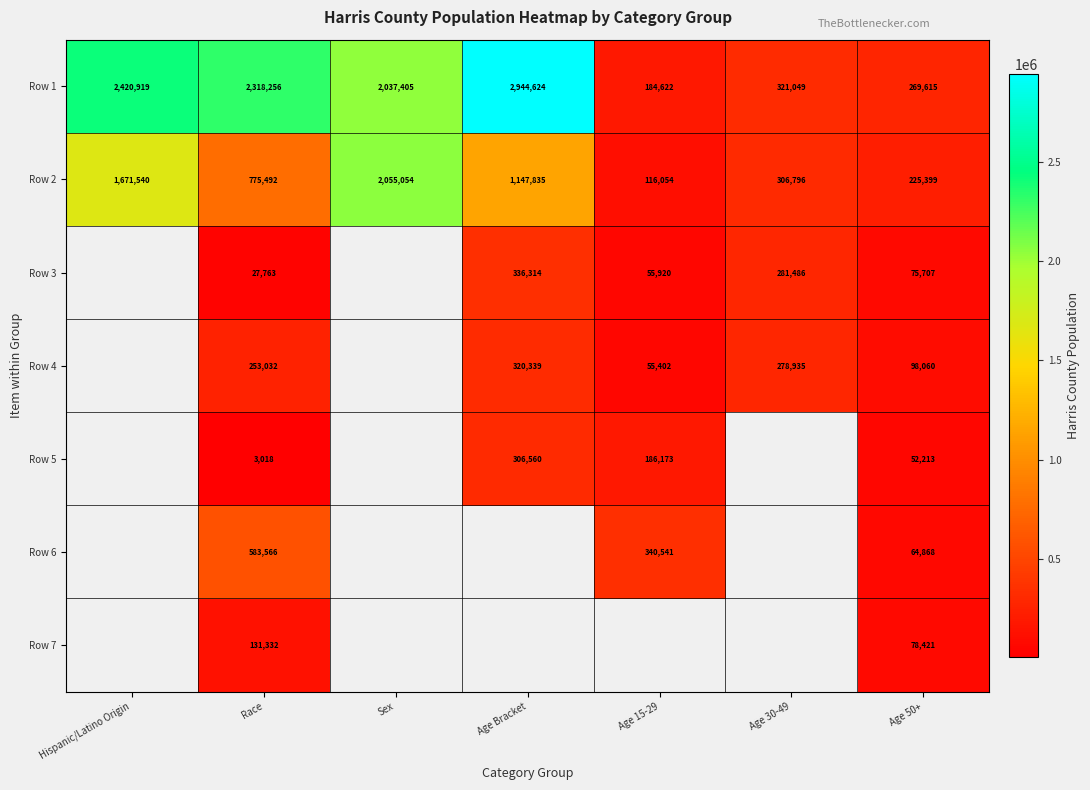

The Row 4 series shows 98060 at Age 50+. True or false?

True